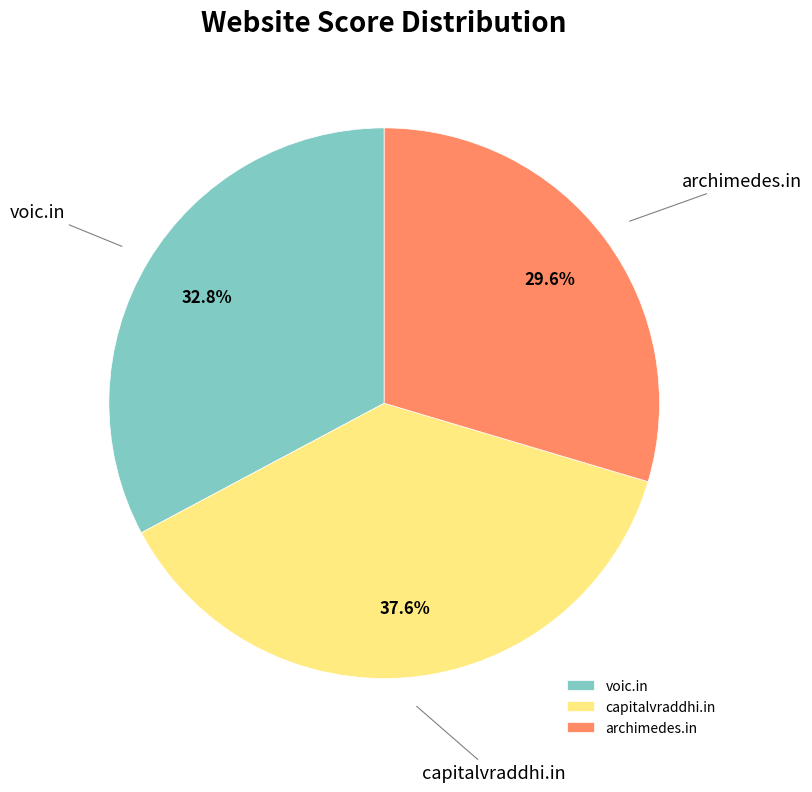

How many segments does this pie chart have?

3